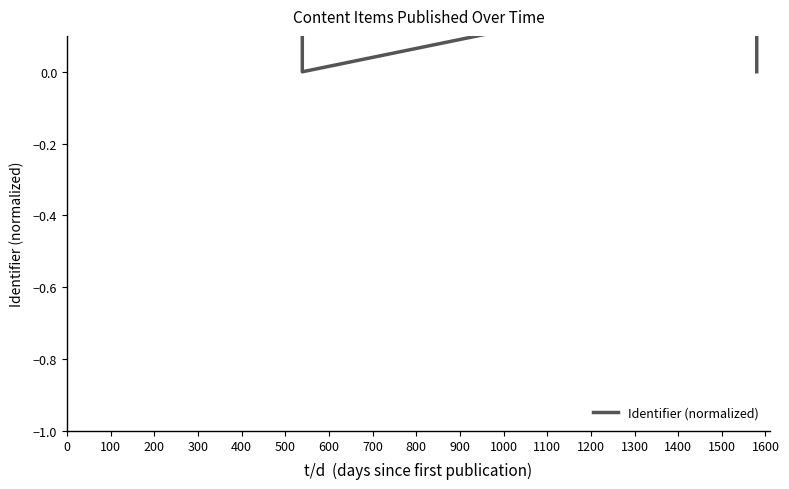

How many data points does each series have?

29